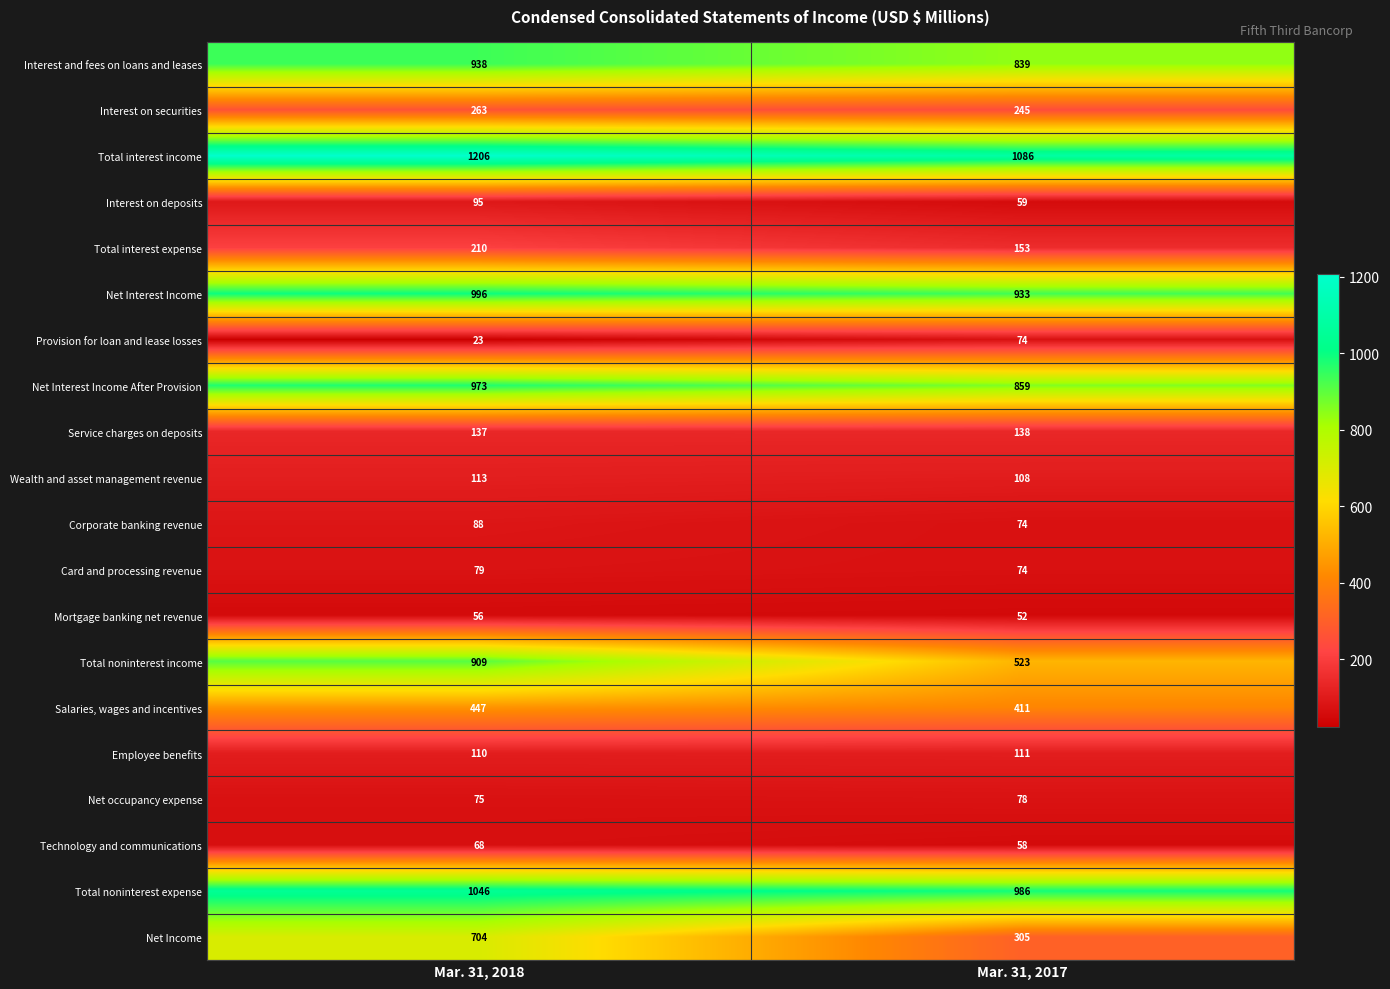

What is the highest value of the Net Interest Income After Provision series?

973